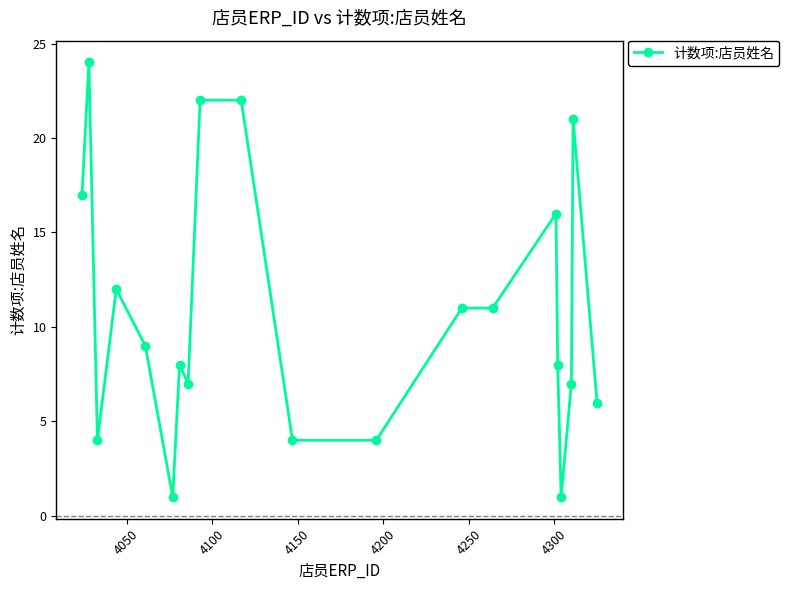

What is the difference between the second highest and second lowest values?

21